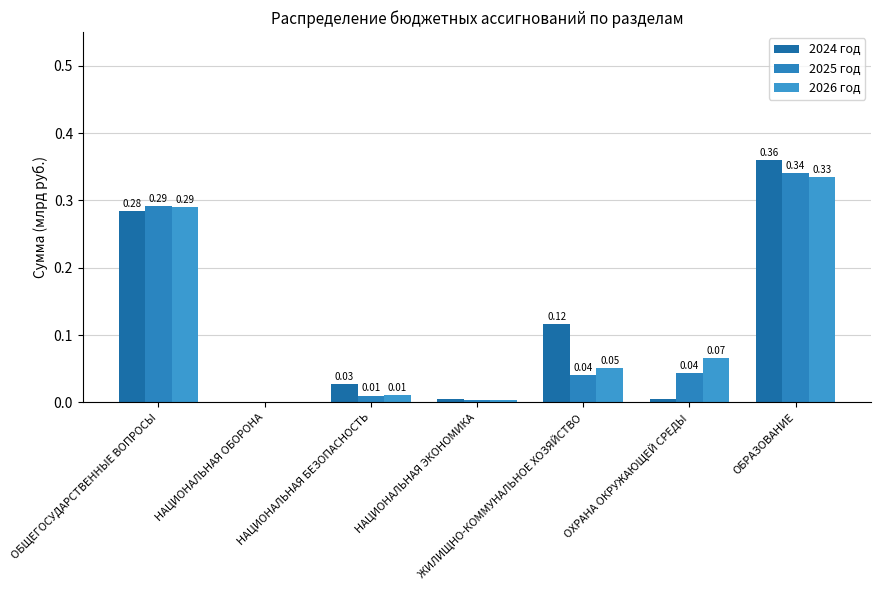

What is the label of the 2nd bar from the left?

НАЦИОНАЛЬНАЯ ОБОРОНА